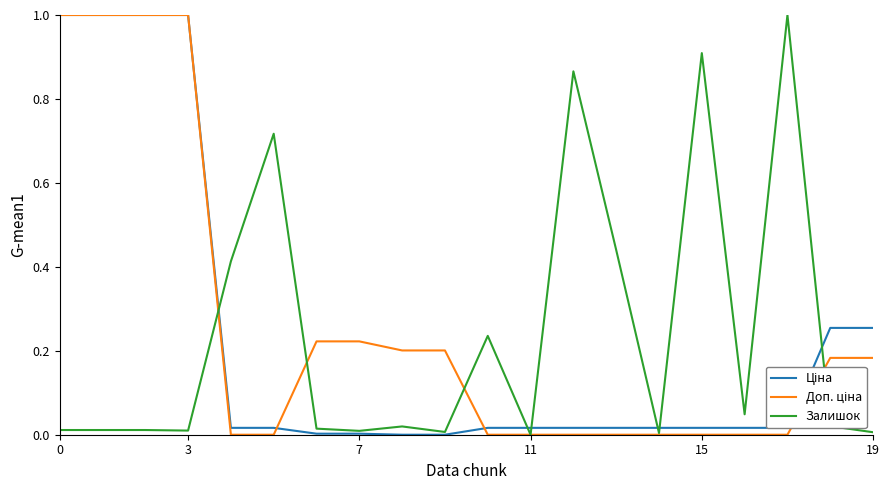

What is the label of the 16th point from the left?

15